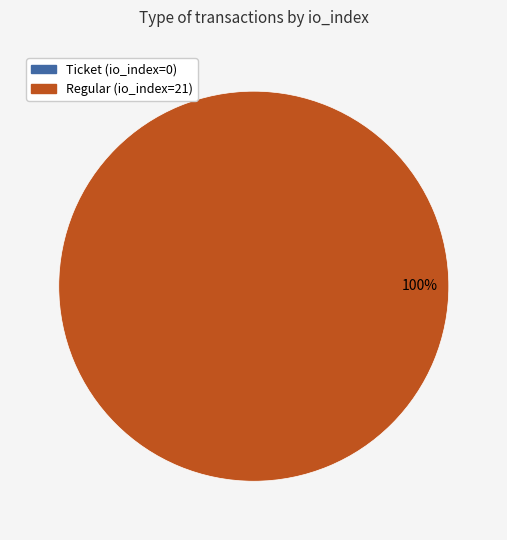

Rank the categories by value from highest to lowest.

Regular (io_index=21), Ticket (io_index=0)